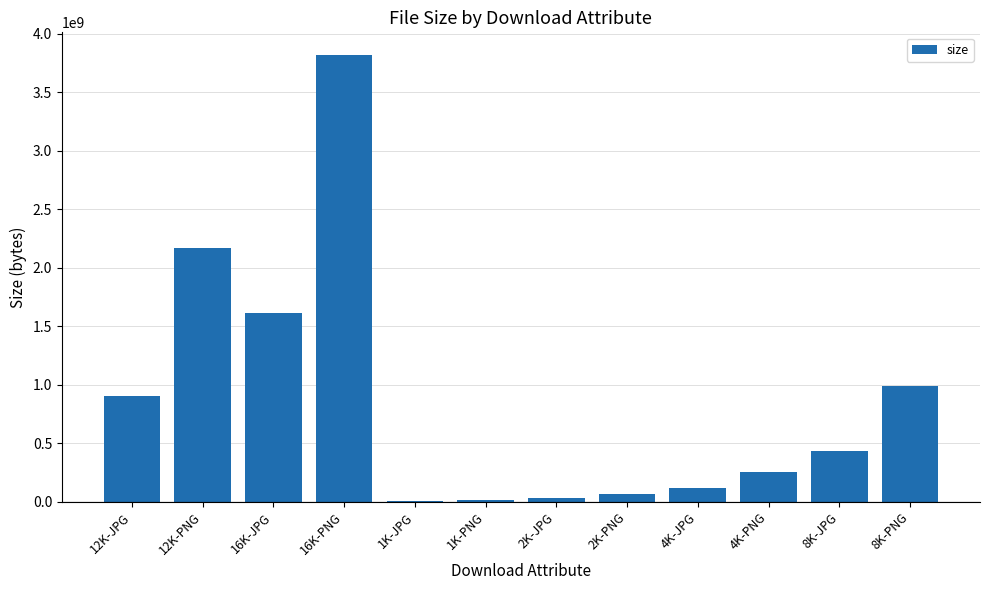

Between 16K-JPG and 4K-JPG, which is larger?

16K-JPG